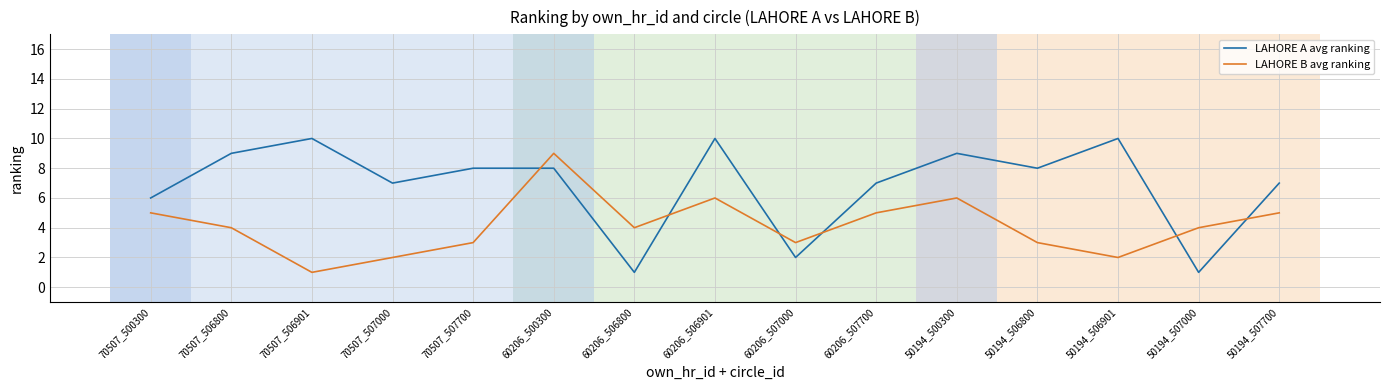

Does the chart have visible grid lines?

Yes